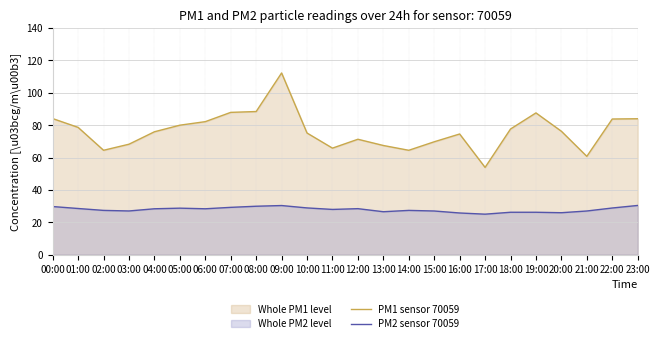

What is the label of the 16th point from the right?

08:00